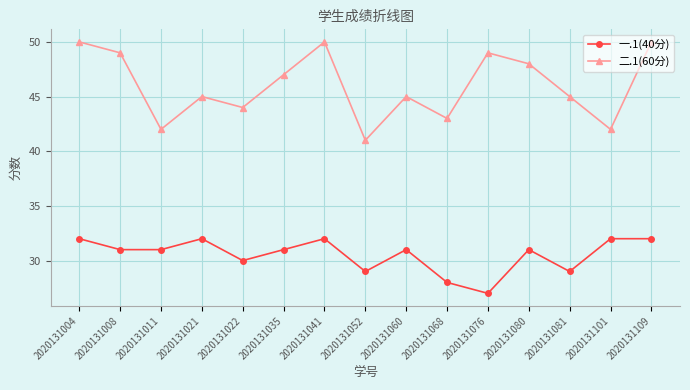

How many lines are shown in the chart?

2